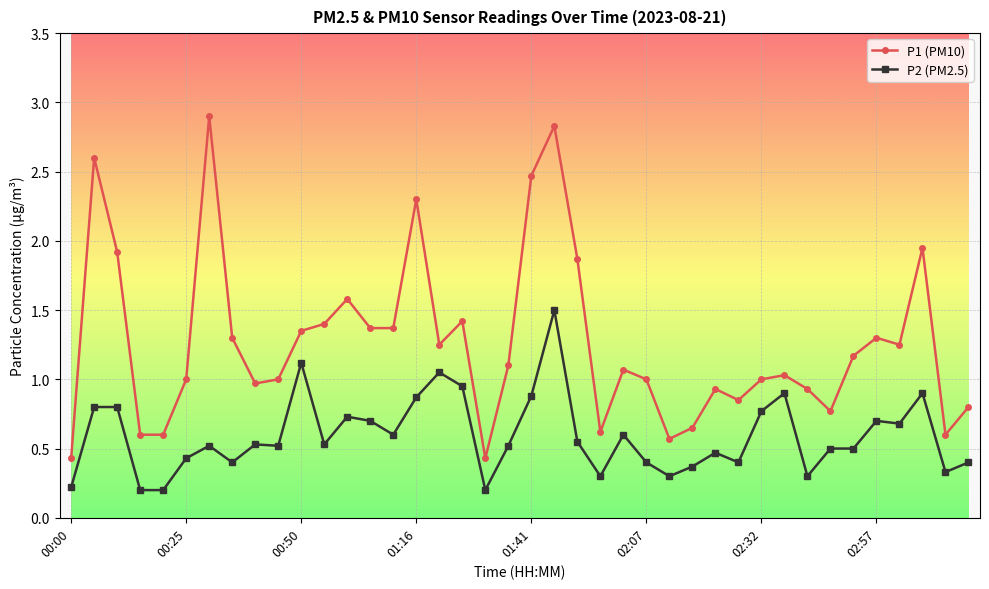

What is the greatest value displayed?

2.9